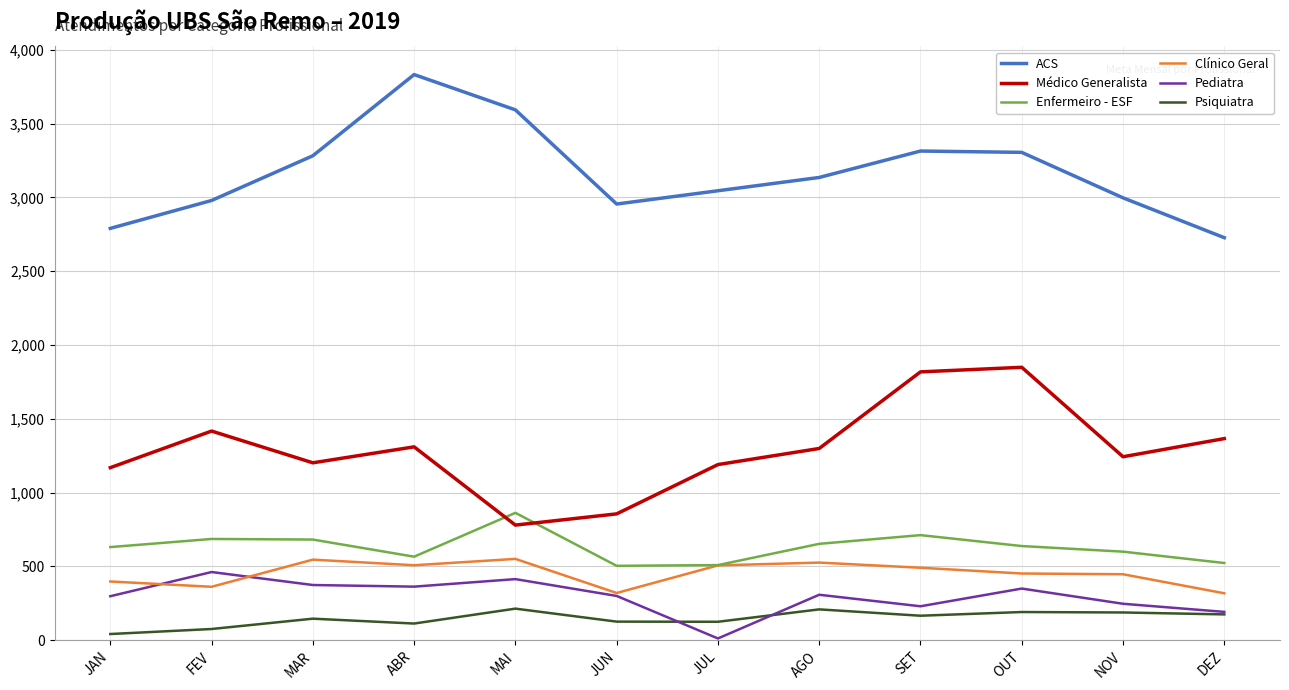

The value of Psiquiatra at MAR is 146. True or false?

True